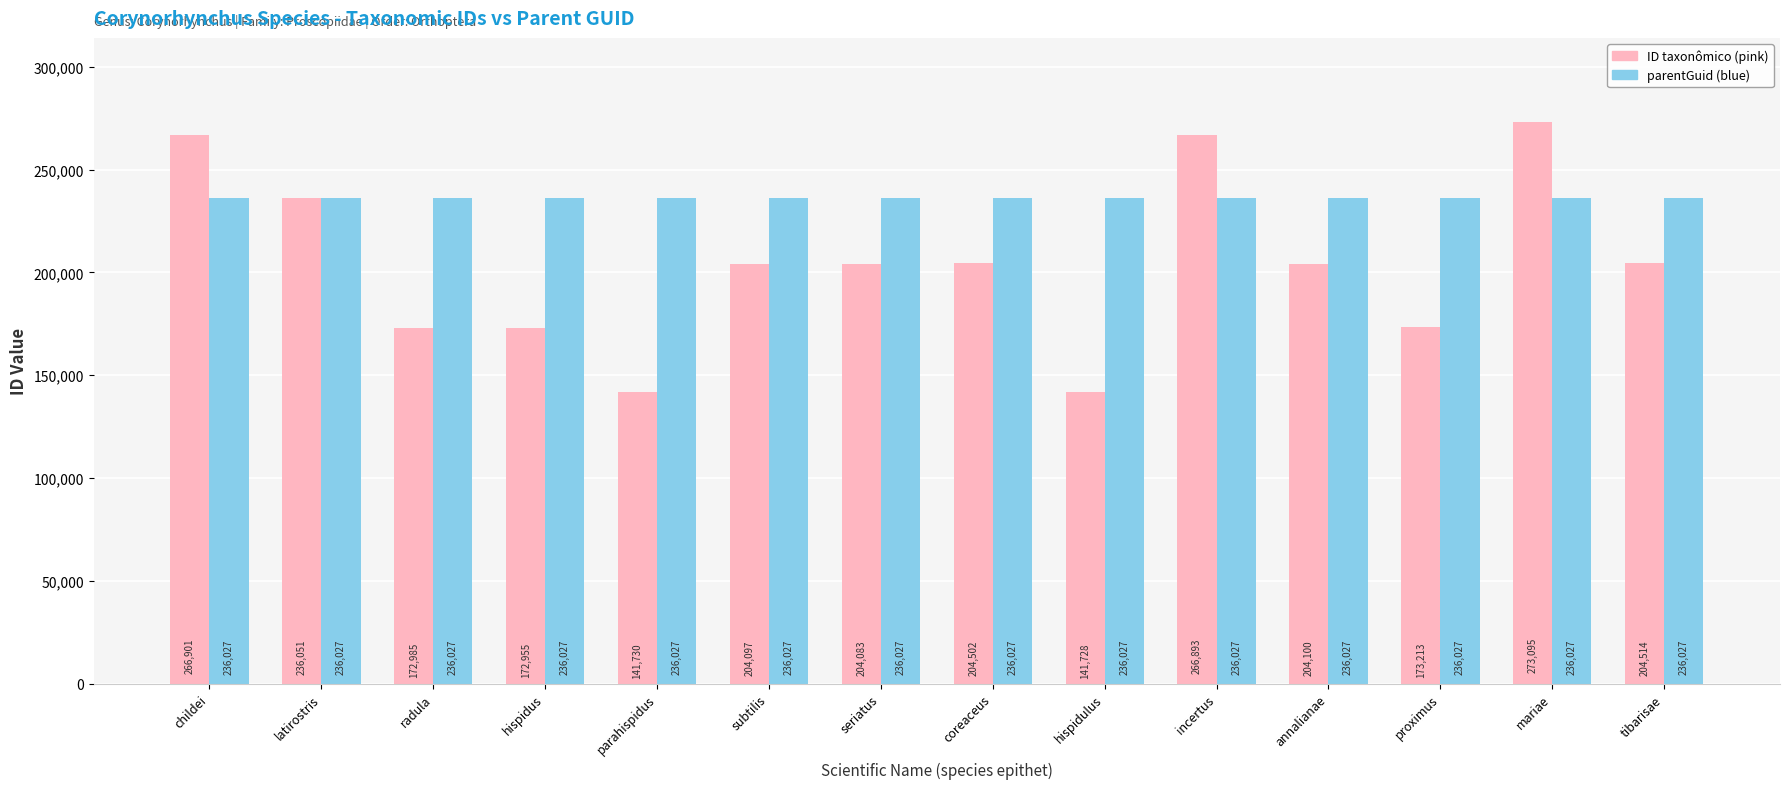

What is the total value across all series at mariae?

509122